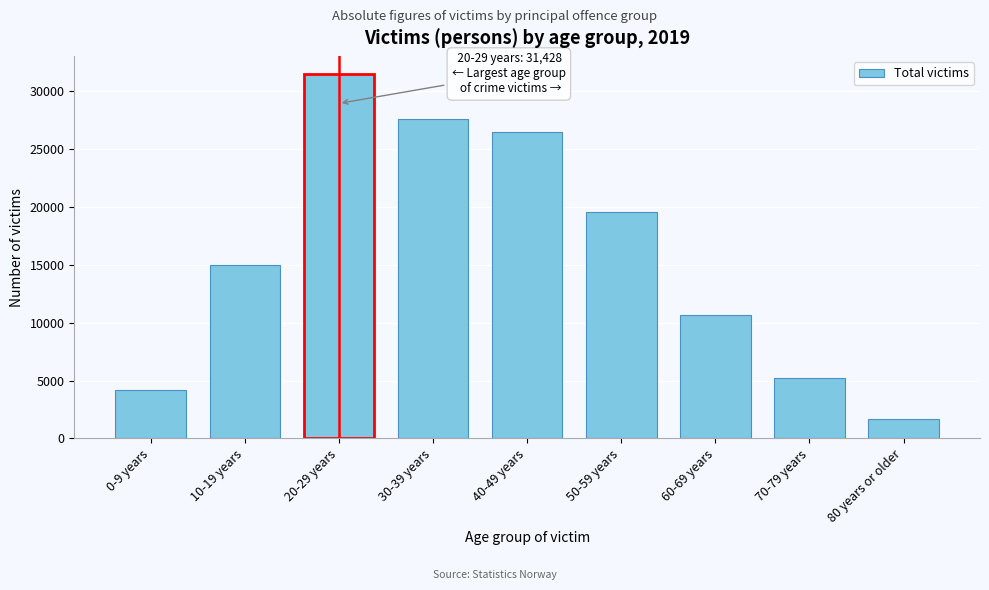

Reading left to right, what are all the values shown in this chart?

0-9 years=4220	10-19 years=14959	20-29 years=31428	30-39 years=27542	40-49 years=26485	50-59 years=19538	60-69 years=10689	70-79 years=5238	80 years or older=1685